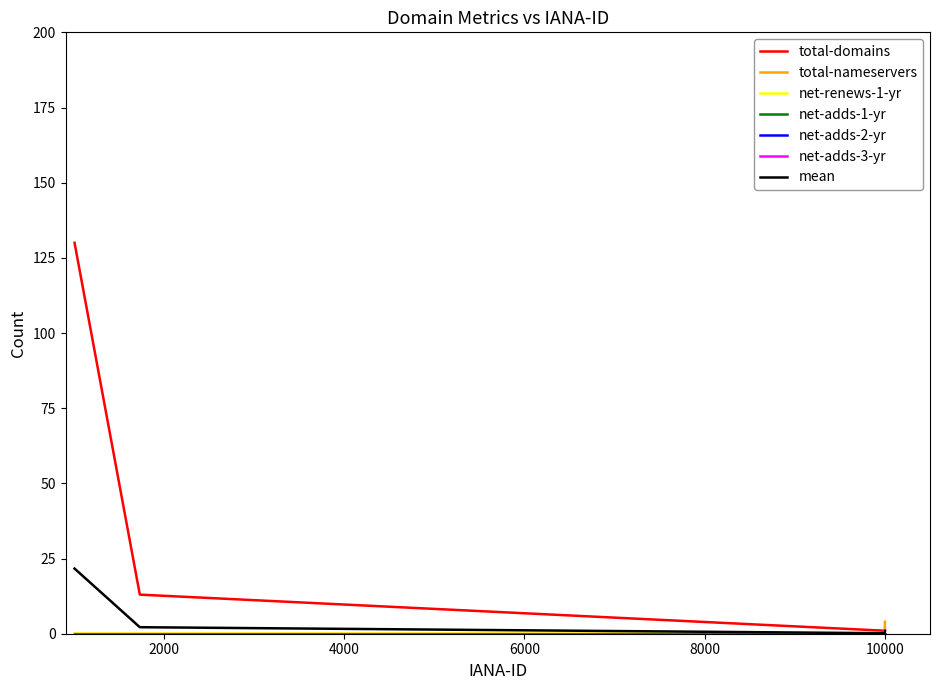

Does the chart display data point markers on the line(s)?

No